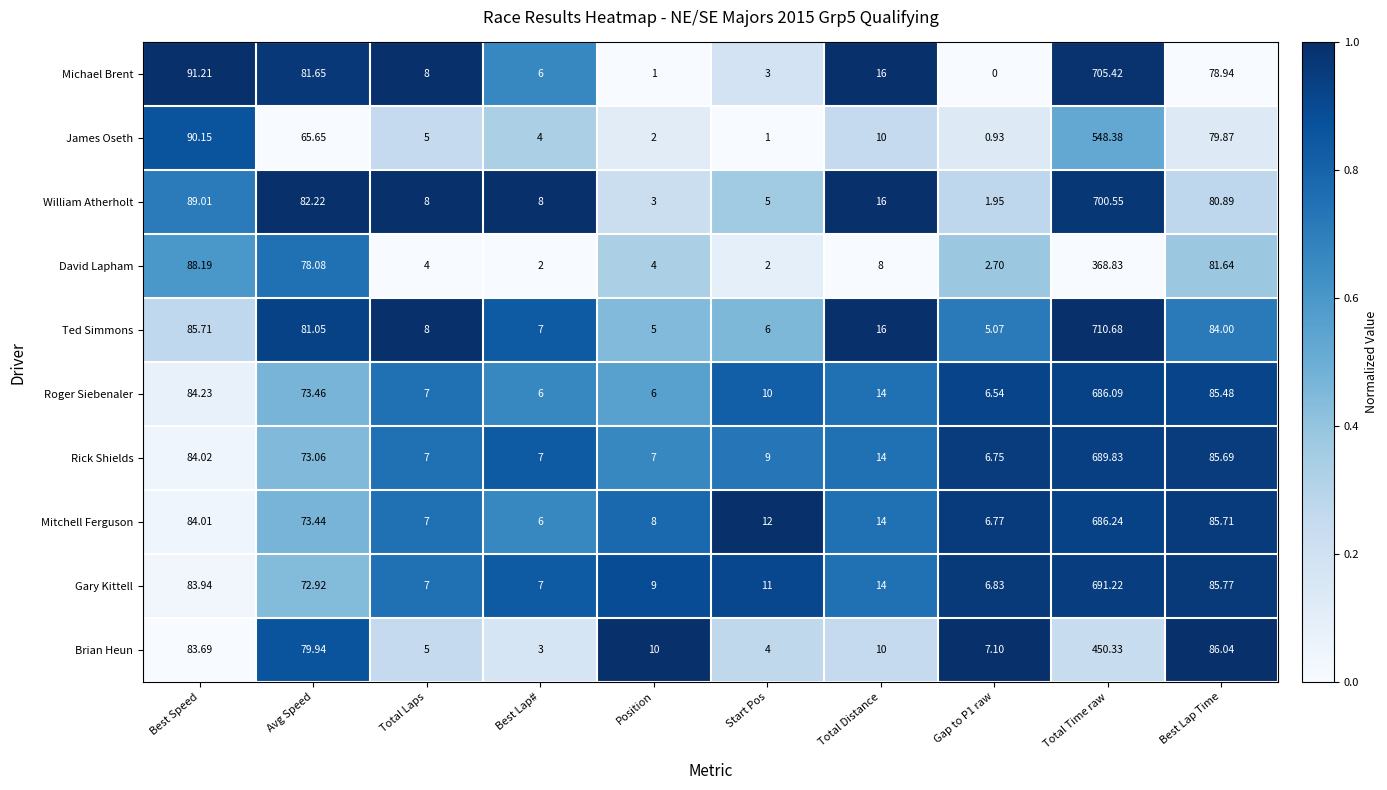

Is the value of Gary Kittell at Total Laps greater than the value of Ted Simmons at Gap to P1 raw?

Yes